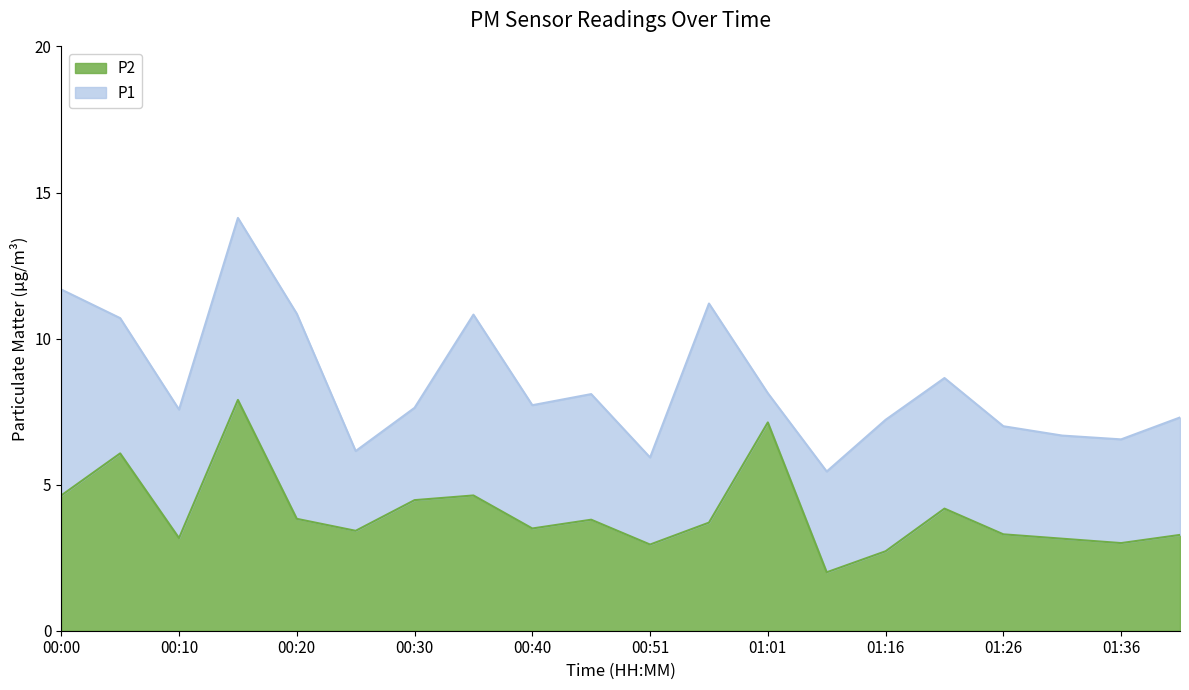

What is the minimum value shown in the chart?

2.0